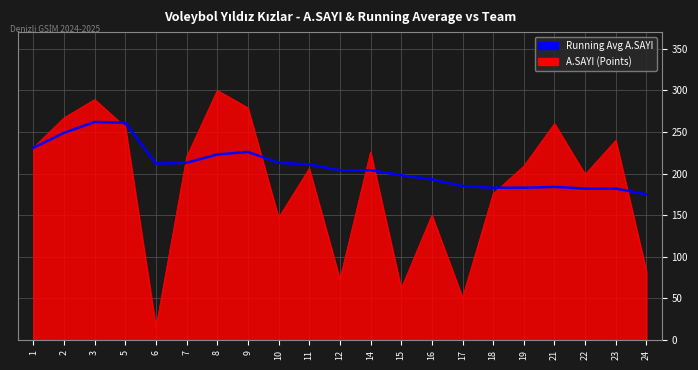

Which category has the lowest value across all series?

6